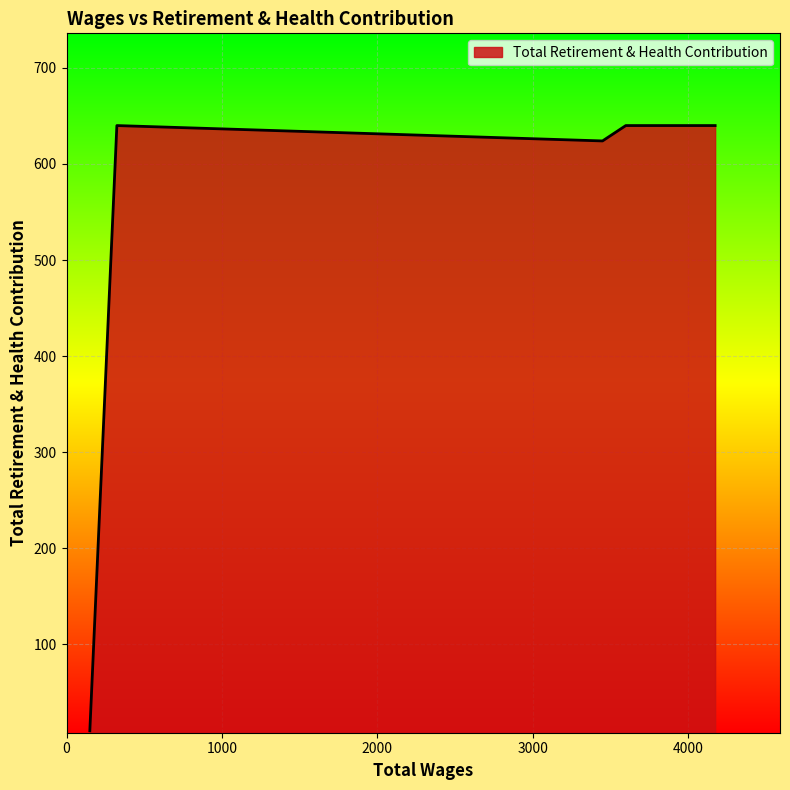

How many lines are shown in the chart?

1